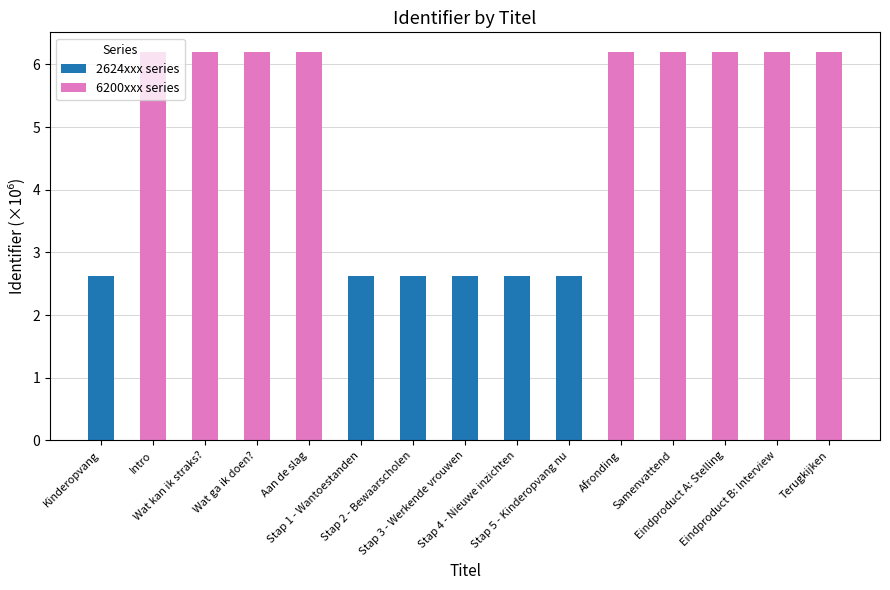

Are the bars grouped side by side (vs. stacked)?

No